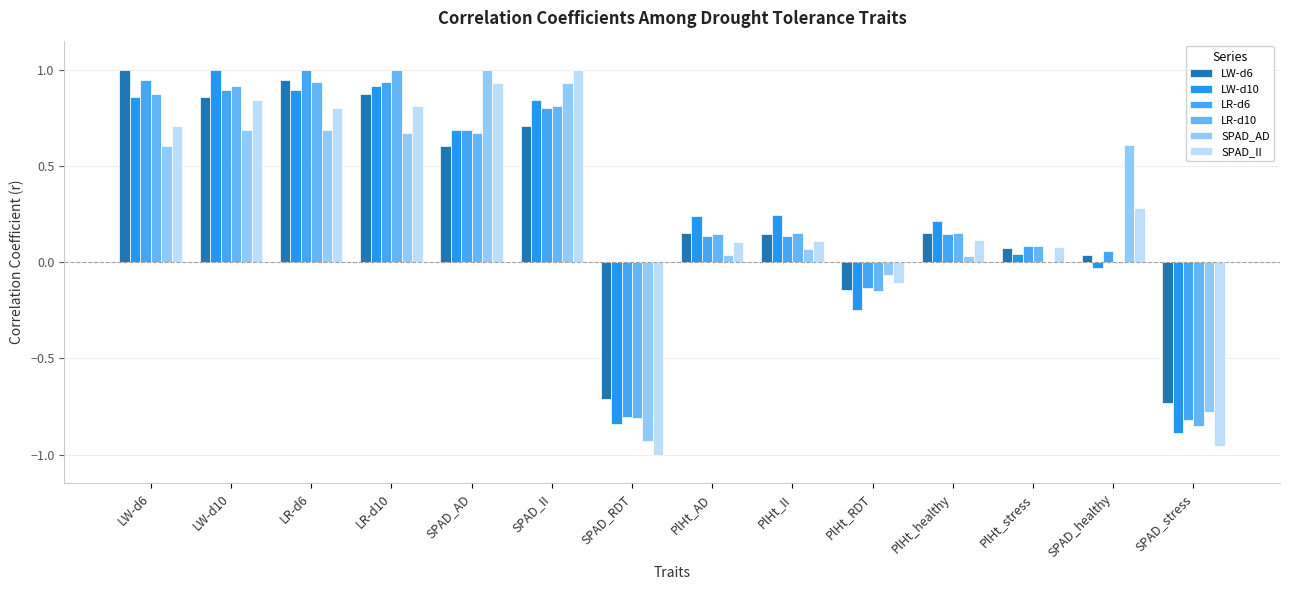

Where does the LR-d10 series first go above 0?

LW-d6